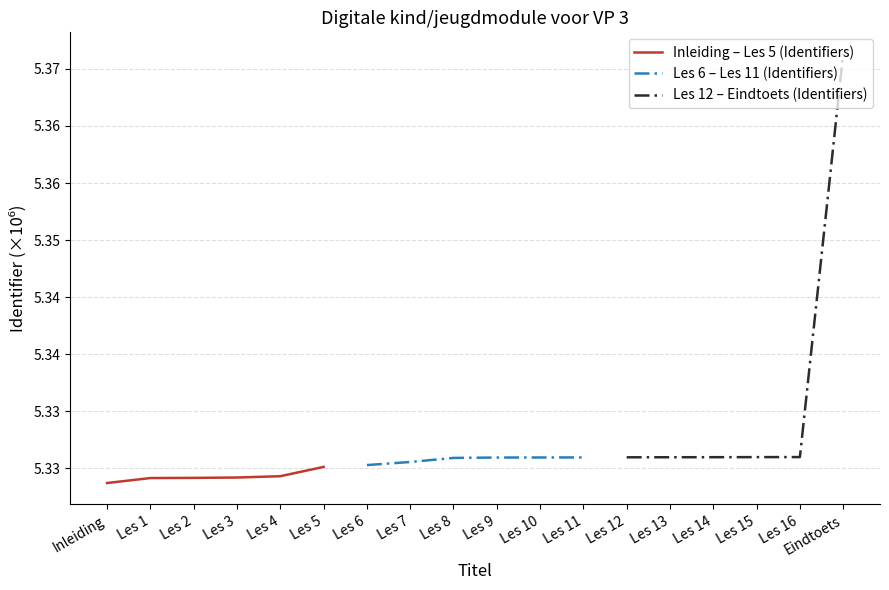

List the series in order of their overall mean, highest first.

Les 12 – Eindtoets (Identifiers), Les 6 – Les 11 (Identifiers), Inleiding – Les 5 (Identifiers)